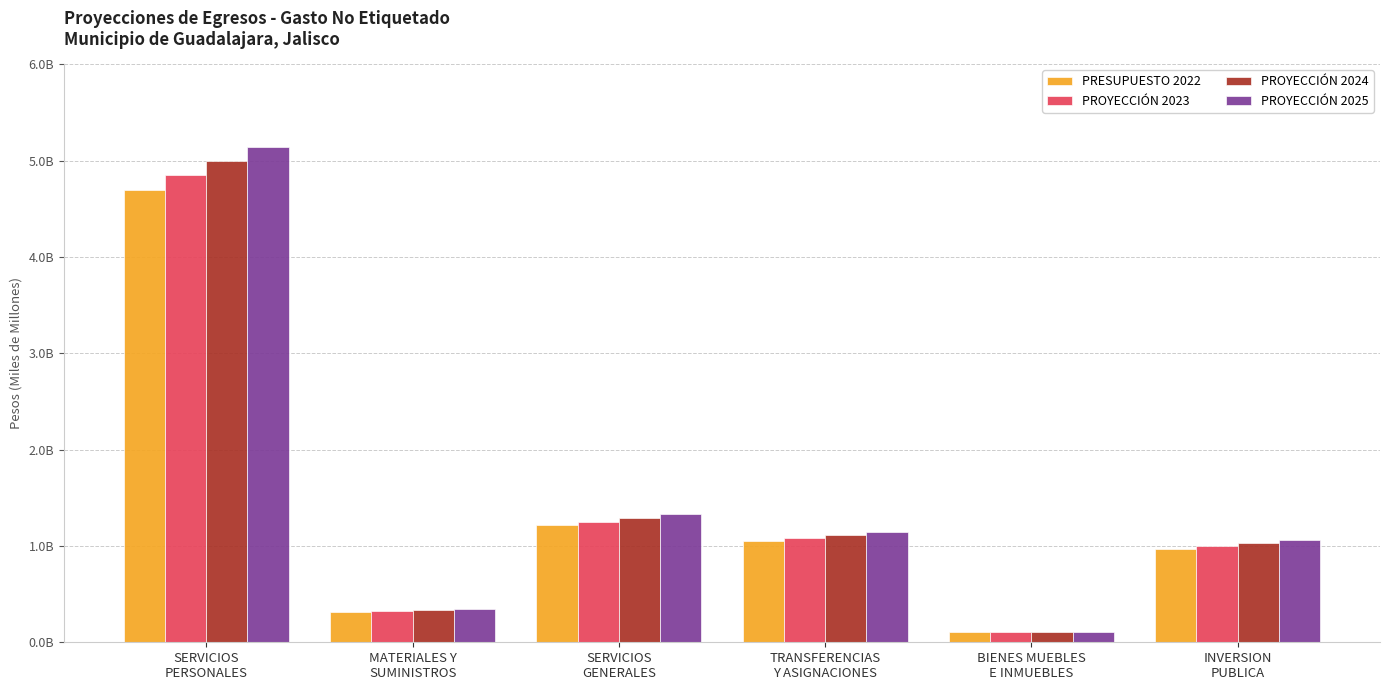

Which series changed the most between SERVICIOS
PERSONALES and MATERIALES Y
SUMINISTROS?

PROYECCIÓN 2025